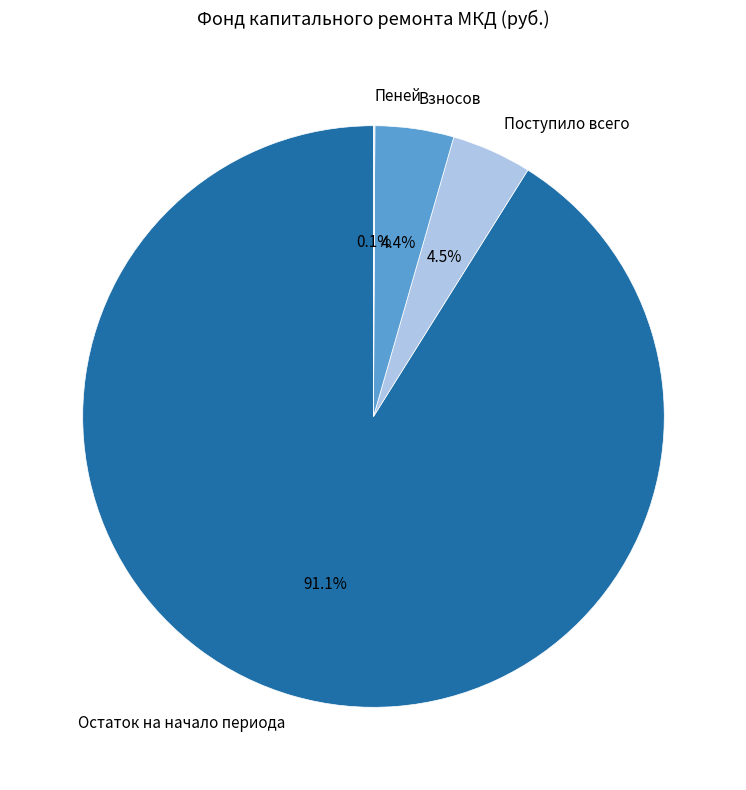

To the nearest percent, what is the difference between the largest and smallest slice percentages?

91%